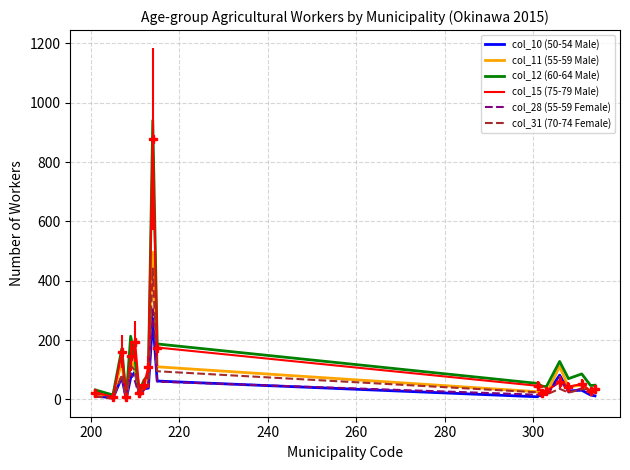

What is the greatest value displayed?

940